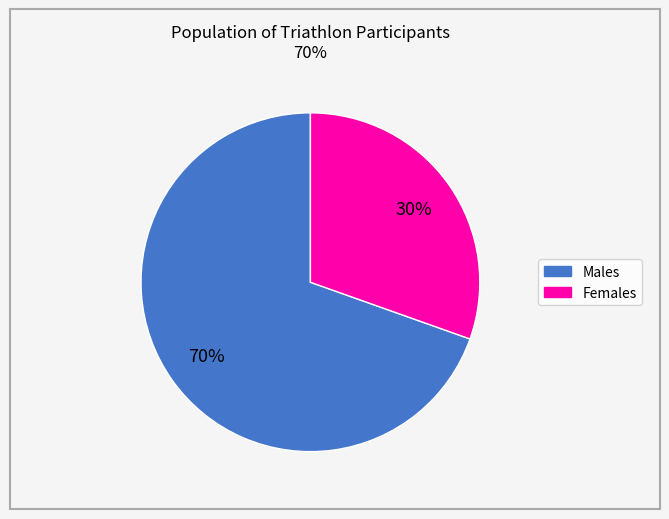

To the nearest percent, what is the average slice percentage?

50%